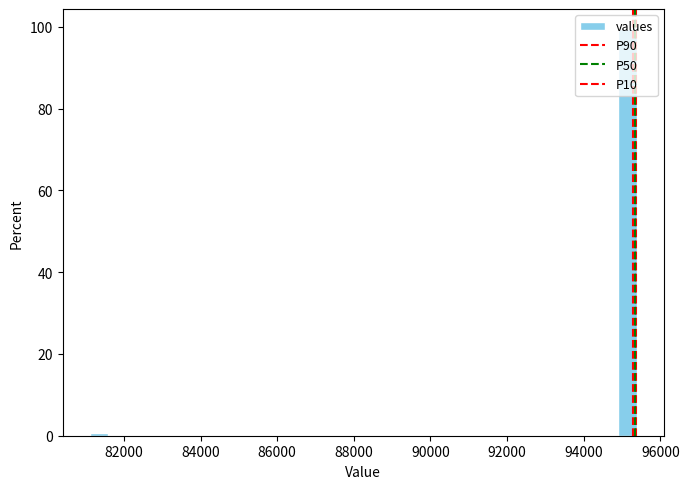

Read against the x-axis, roughly where is the centre of the tallest bar?

95200